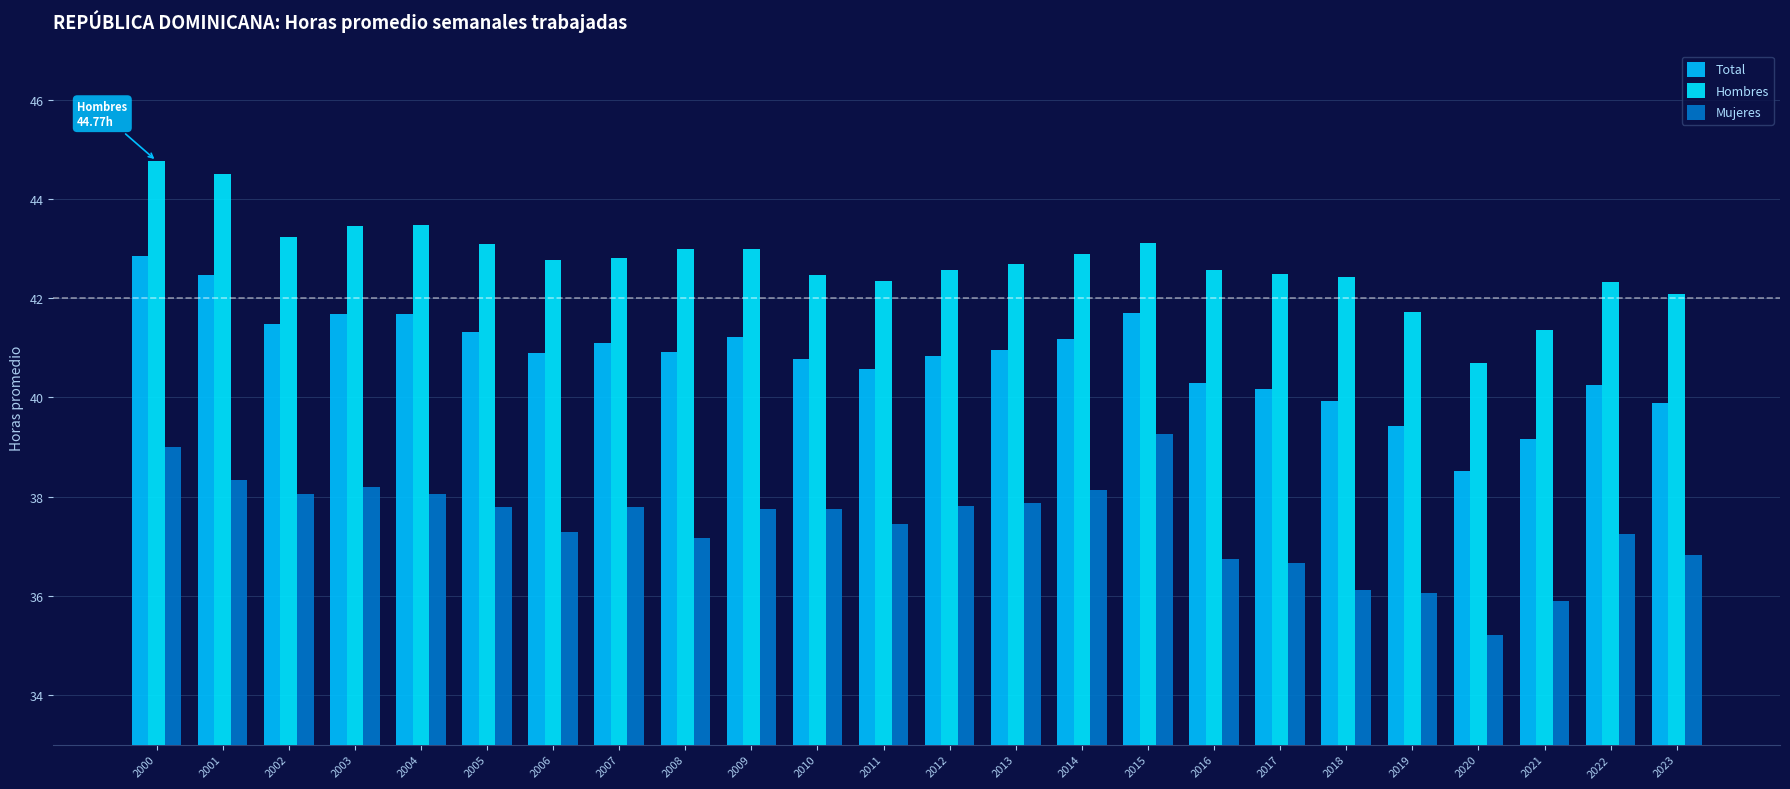

Reading left to right, extract all data points from this chart.

Total: 2000=42.9	2001=42.5	2002=41.5	2003=41.7	2004=41.7	2005=41.3	2006=40.9	2007=41.1	2008=40.9	2009=41.2	2010=40.8	2011=40.6	2012=40.8	2013=41.0	2014=41.2	2015=41.7	2016=40.3	2017=40.2	2018=39.9	2019=39.4	2020=38.5	2021=39.2	2022=40.2	2023=39.9
Hombres: 2000=44.8	2001=44.5	2002=43.2	2003=43.5	2004=43.5	2005=43.1	2006=42.8	2007=42.8	2008=43.0	2009=43.0	2010=42.5	2011=42.3	2012=42.6	2013=42.7	2014=42.9	2015=43.1	2016=42.6	2017=42.5	2018=42.4	2019=41.7	2020=40.7	2021=41.4	2022=42.3	2023=42.1
Mujeres: 2000=39.0	2001=38.3	2002=38.0	2003=38.2	2004=38.1	2005=37.8	2006=37.3	2007=37.8	2008=37.2	2009=37.8	2010=37.8	2011=37.4	2012=37.8	2013=37.9	2014=38.1	2015=39.3	2016=36.7	2017=36.7	2018=36.1	2019=36.1	2020=35.2	2021=35.9	2022=37.2	2023=36.8